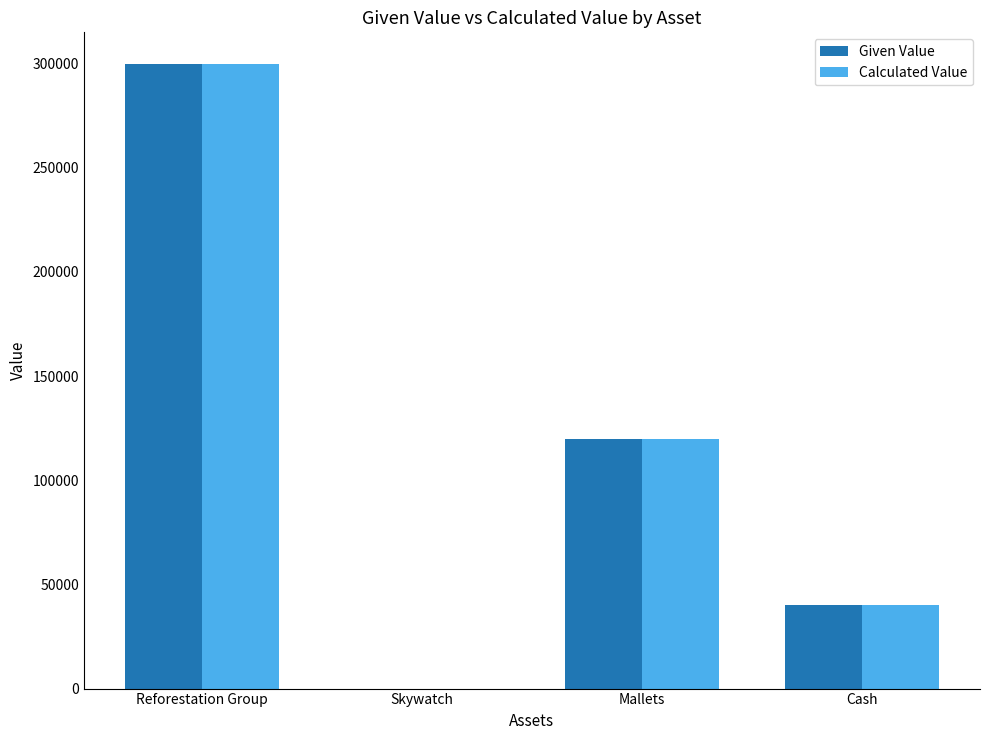

What is the sum of the Given Value values at Reforestation Group and Cash?

340355.7